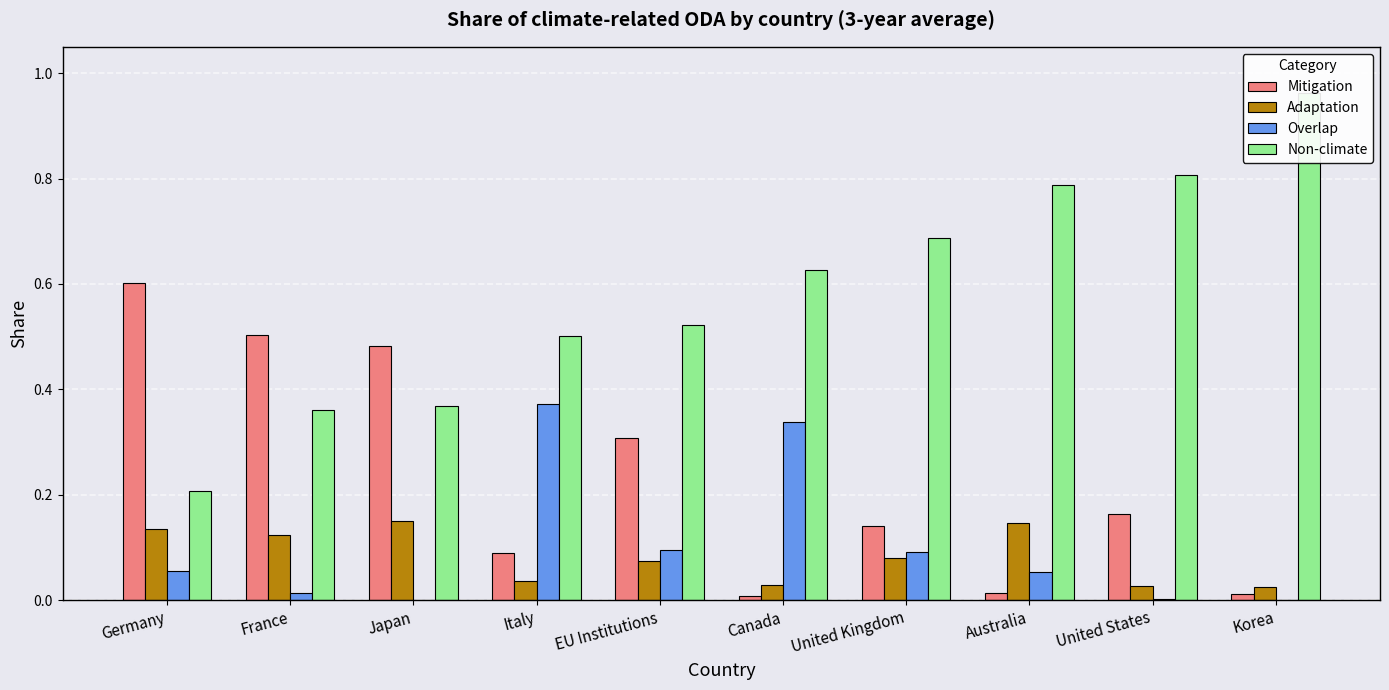

The Non-climate series shows 0.4 at Japan. True or false?

True